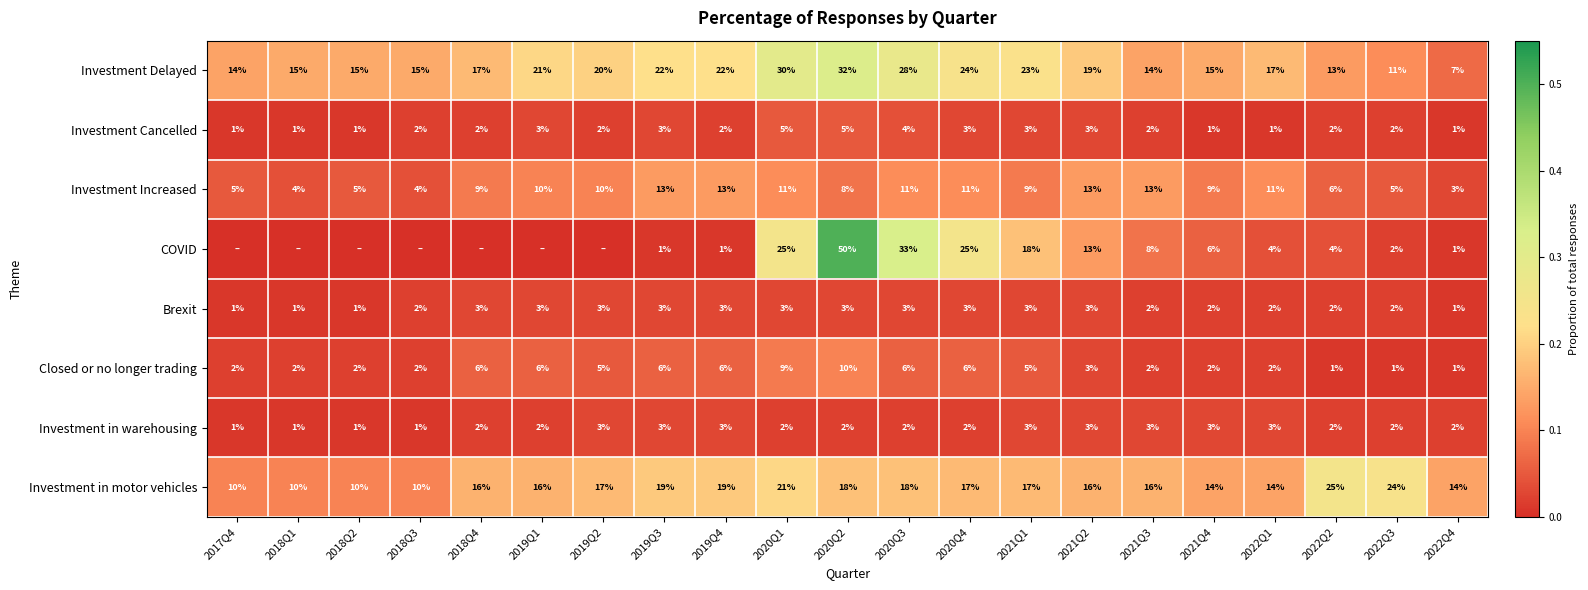

At which category is the sum across all series the highest?

2020Q2